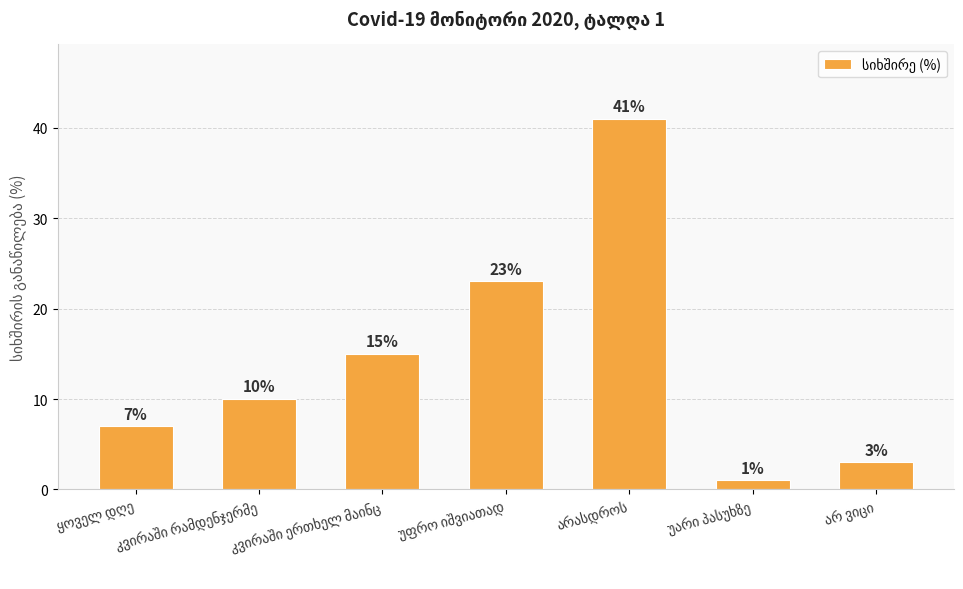

How many data points does each series have?

7